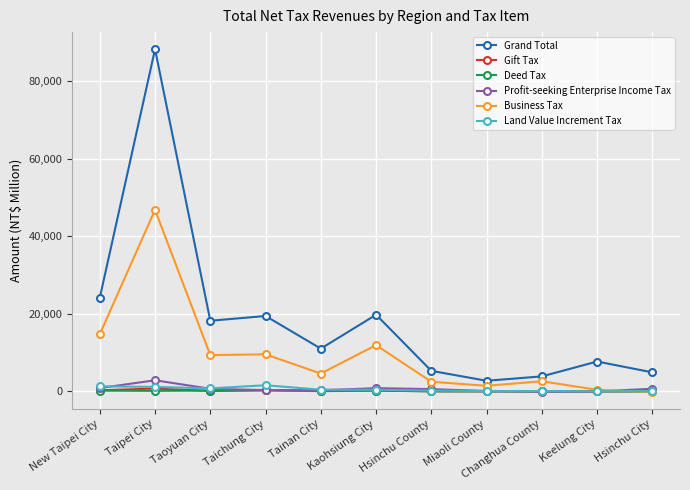

At how many categories does at least one series exceed 70700?

1